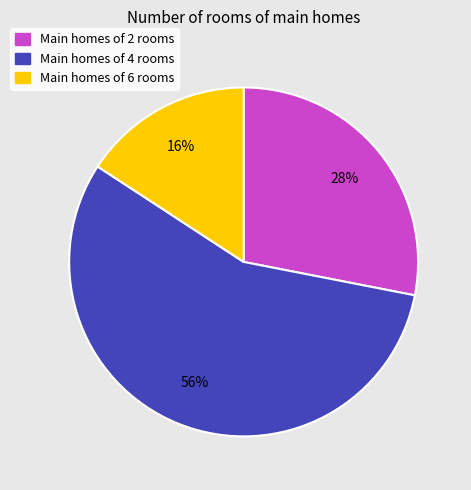

To the nearest percent, what is the difference between the largest and smallest slice percentages?

40%